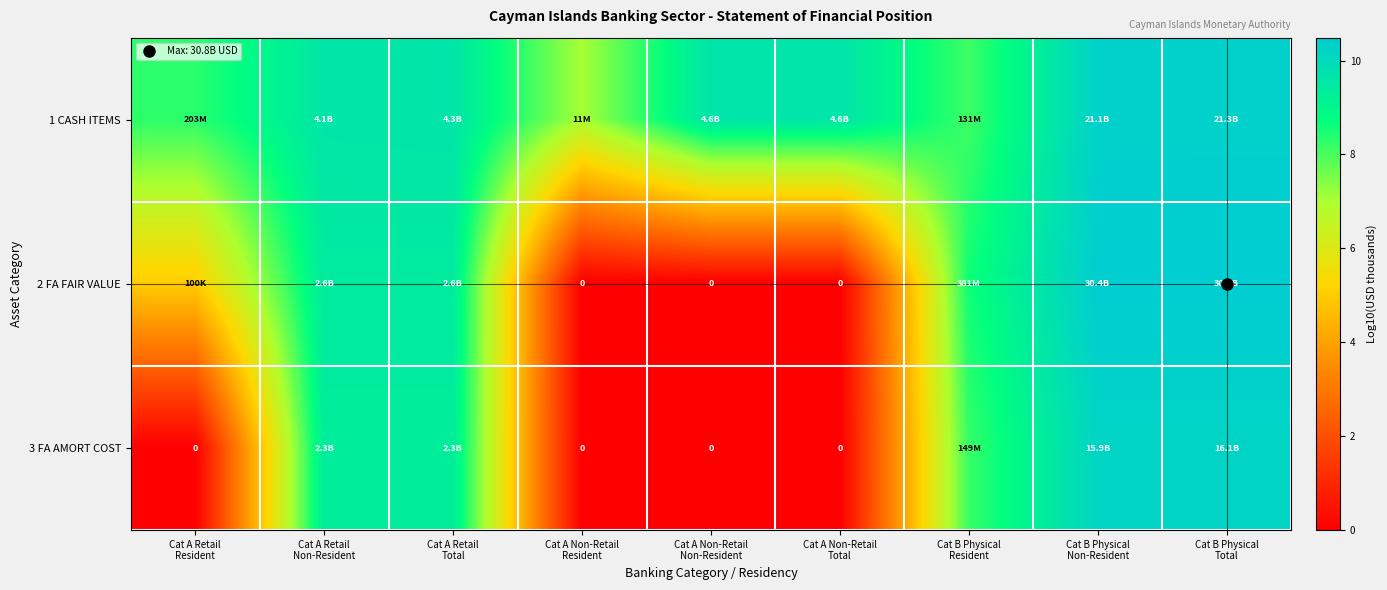

How many data points in 2 FA FAIR VALUE are less than 8?

4